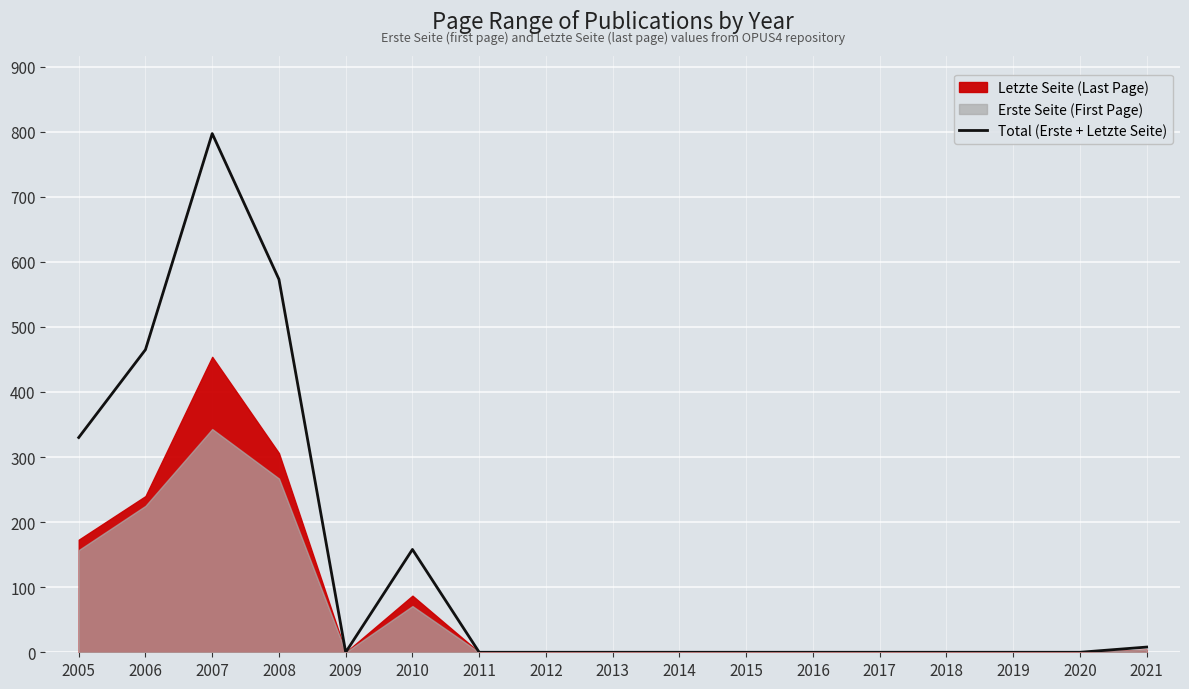

What is the value of the 6th point from the left?

158